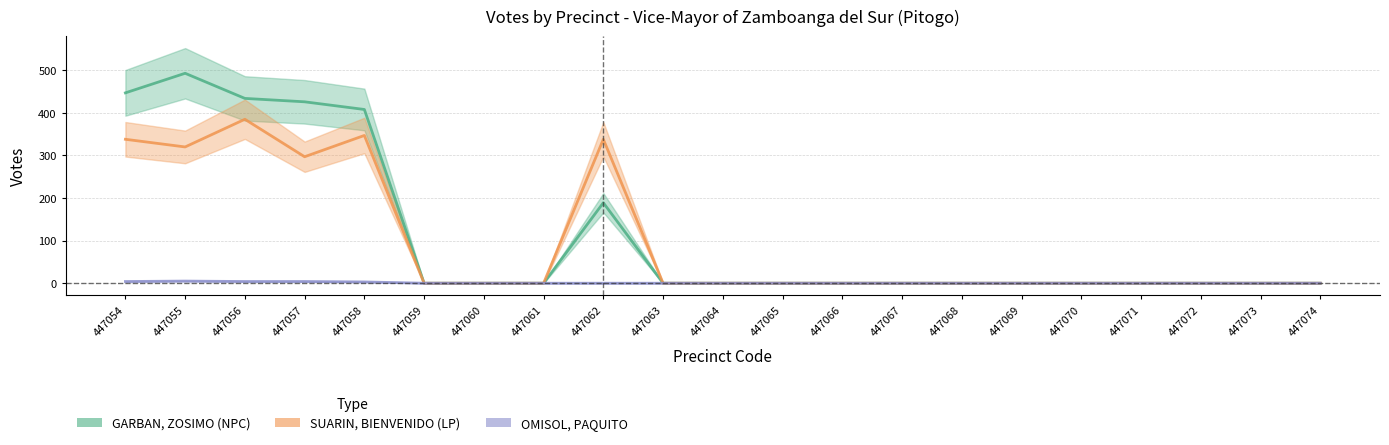

Rank the categories by SUARIN, BIENVENIDO (LP) value from highest to lowest.

447056, 447058, 447054, 447062, 447055, 447057, 447059, 447060, 447061, 447063, 447064, 447065, 447066, 447067, 447068, 447069, 447070, 447071, 447072, 447073, 447074